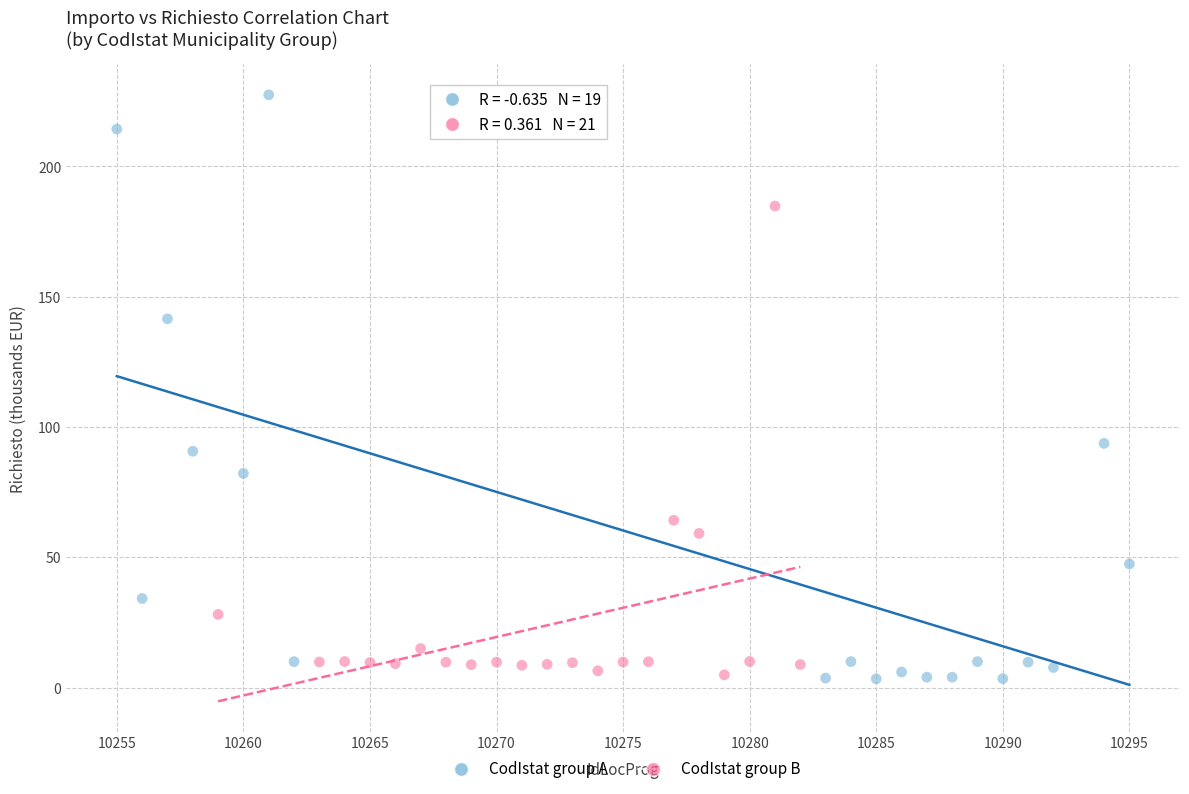

Which series reaches the maximum Y coordinate?

CodIstat group A